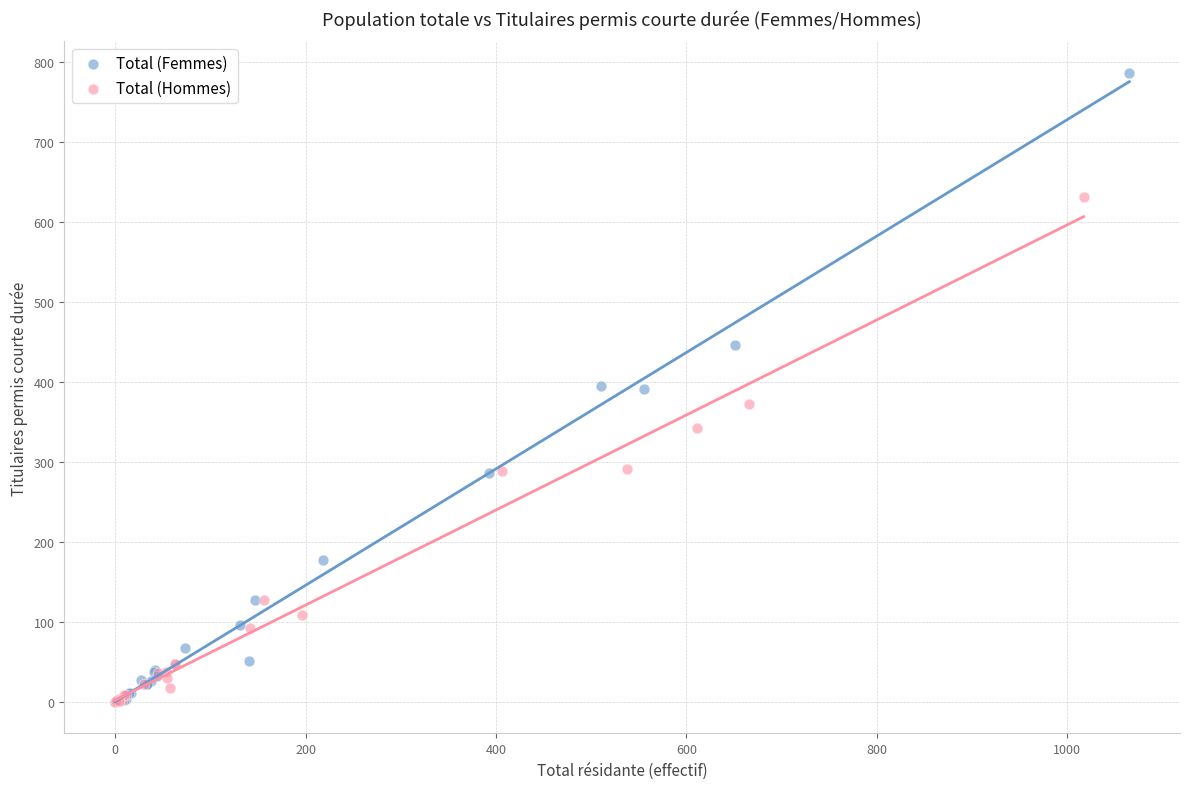

What are all the series names shown in the legend?

Total (Femmes), Total (Hommes)